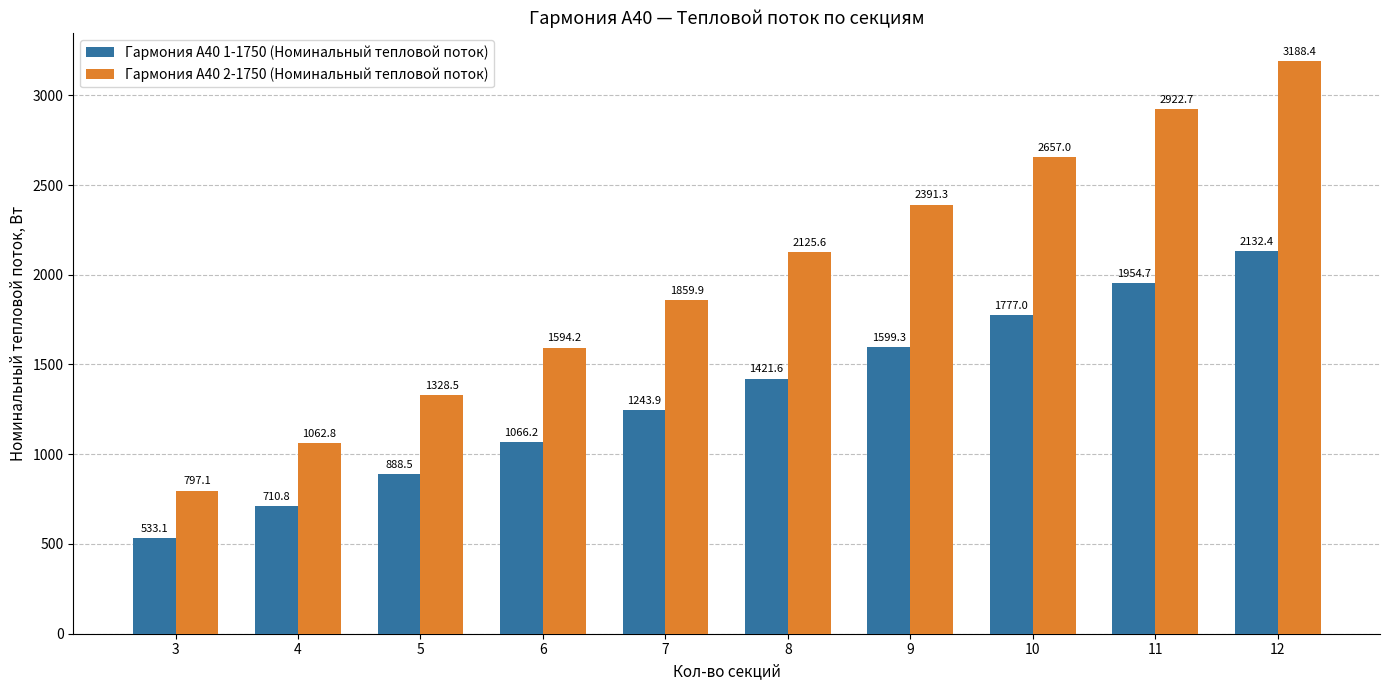

What is the lowest value of the Гармония А40 2-1750 (Номинальный тепловой поток) series?

797.1